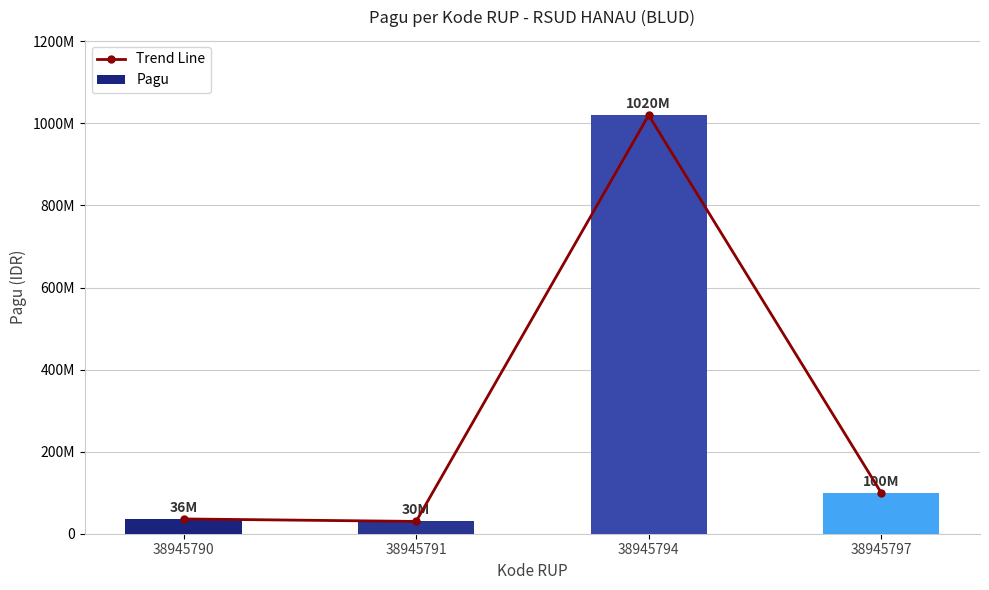

What is the sum of the Pagu values at 38945794 and 38945797?

1120000000